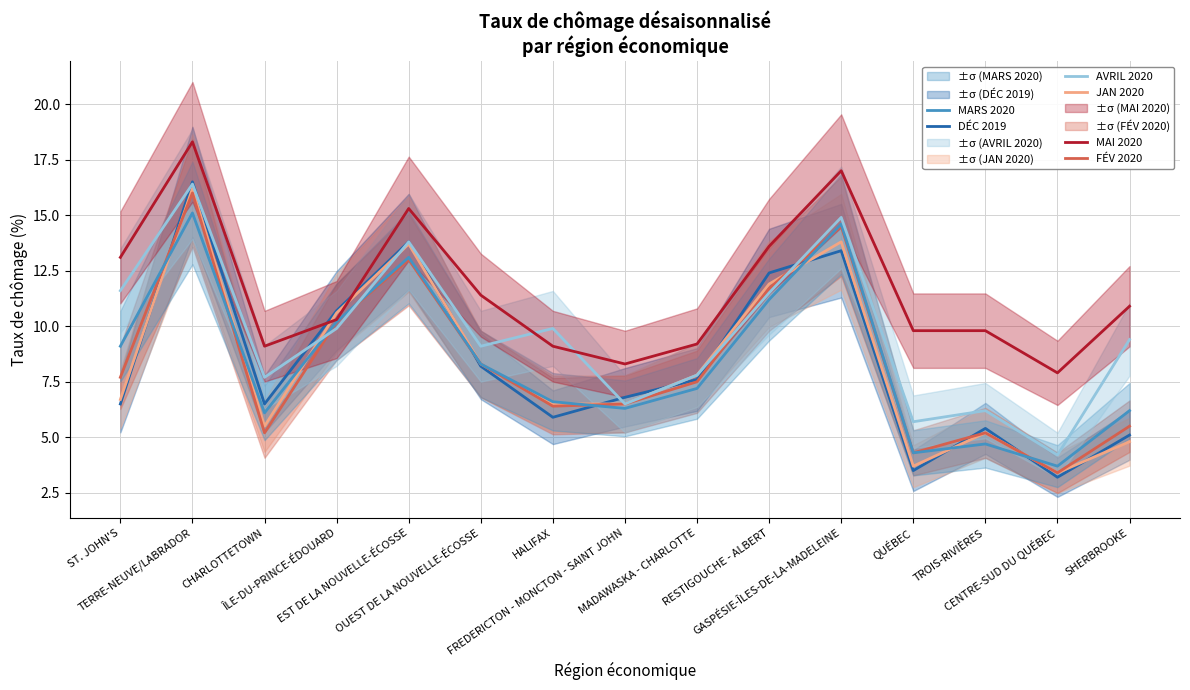

How many intersections are there between MAI 2020 and JAN 2020?

2